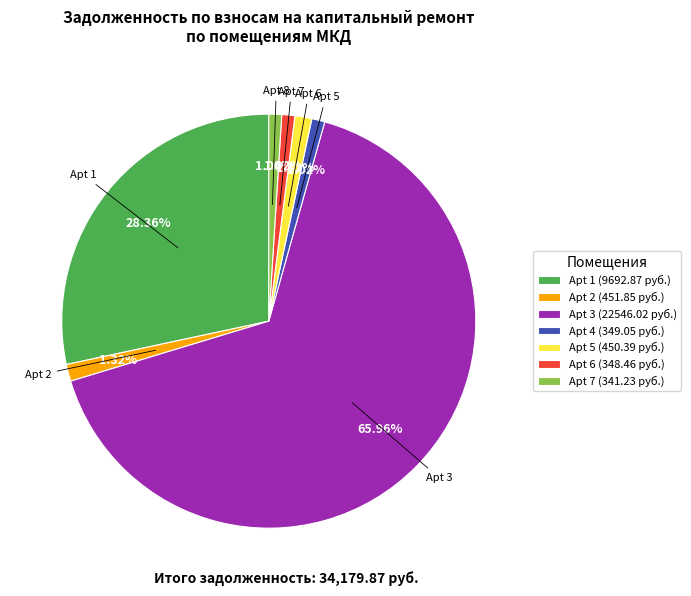

How many slices are in this pie chart?

7